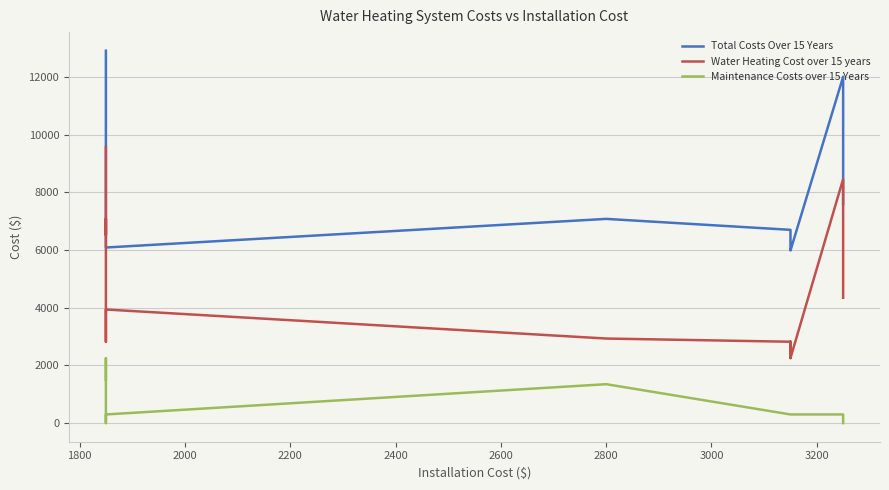

The value of Water Heating Cost over 15 years at 3000 is 1218.2. True or false?

False